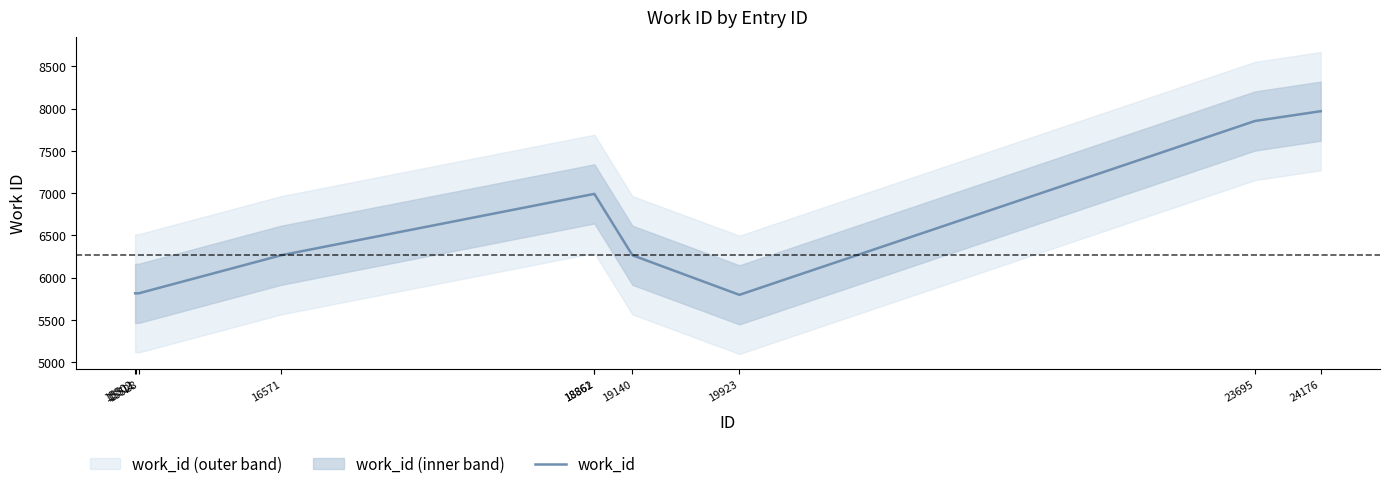

Approximately how many times larger is the value at 15502 compared to 23695?

0.7